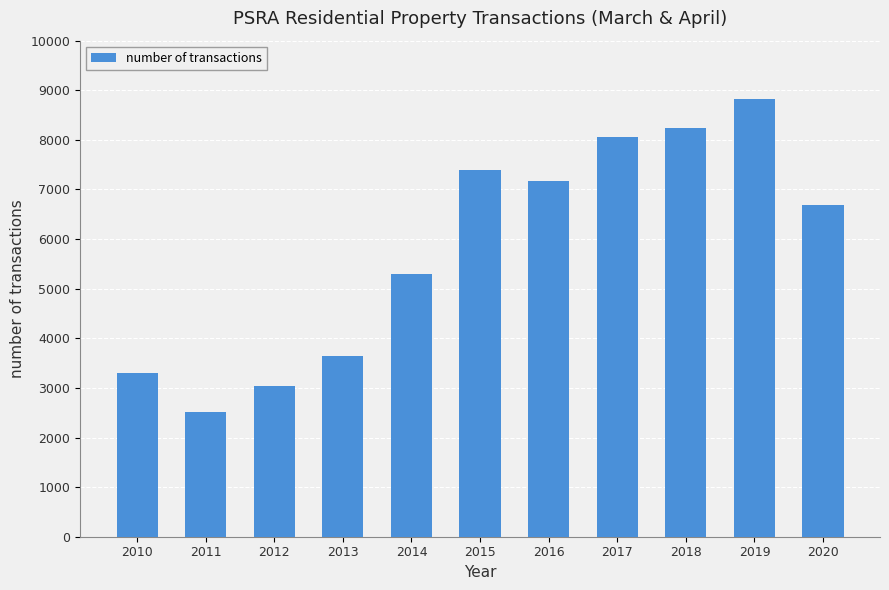

Which category has the highest value across all series?

2019